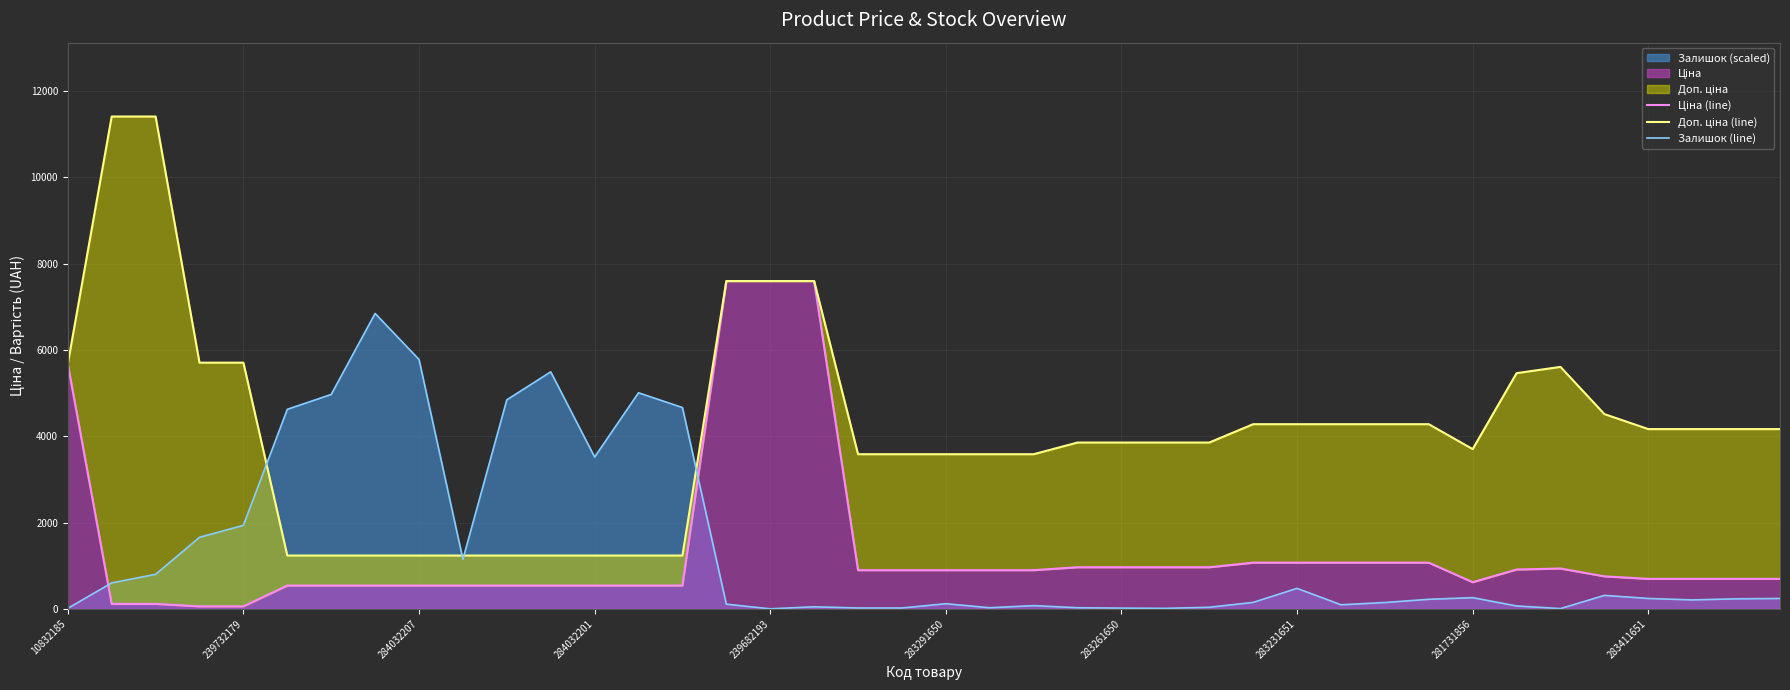

Which series has the largest range (max minus min)?

Доп. ціна (line)